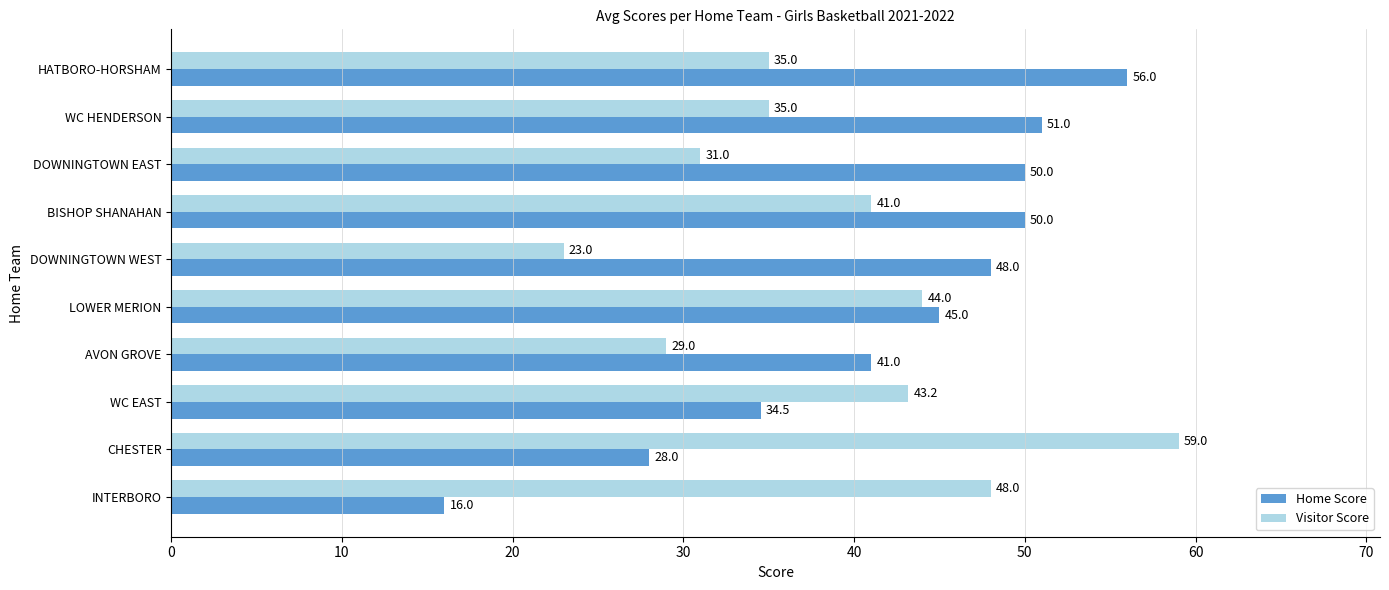

What is the maximum value for Home Score?

56.0